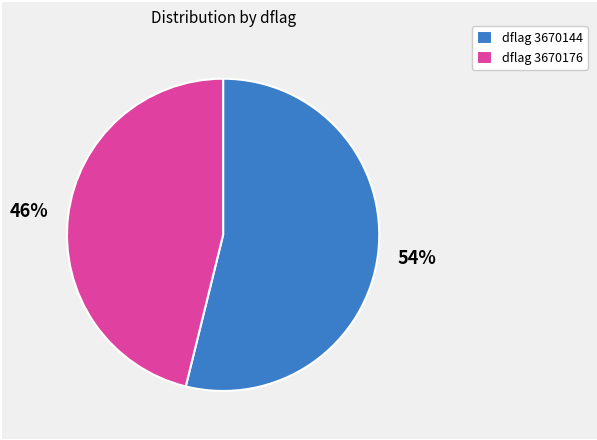

What is the smallest slice in the pie chart?

dflag 3670176